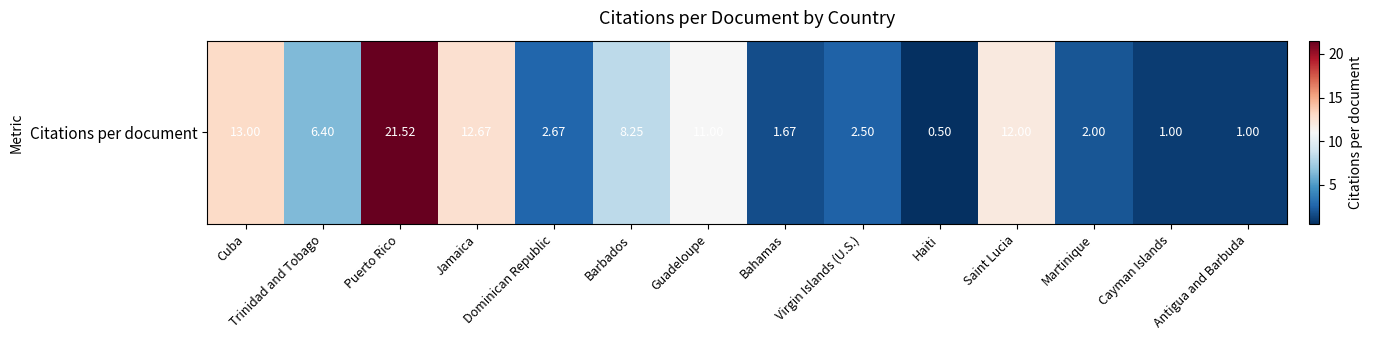

What is the sum of all values?

96.2